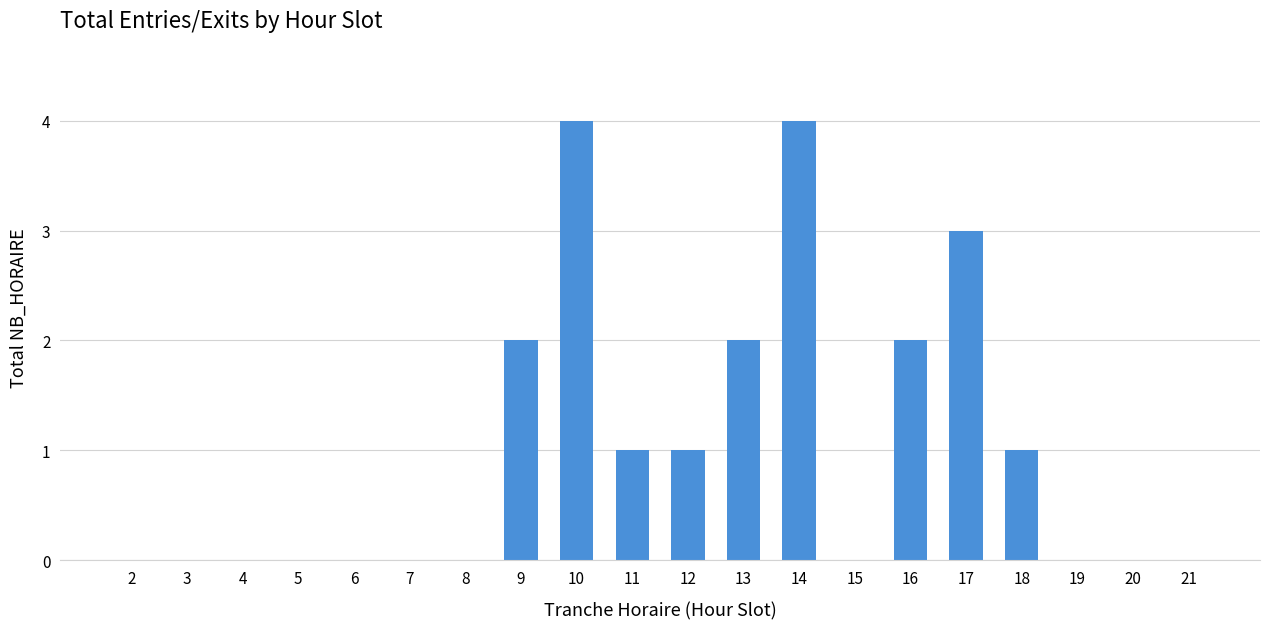

Which has a higher value, 21 or 13?

13